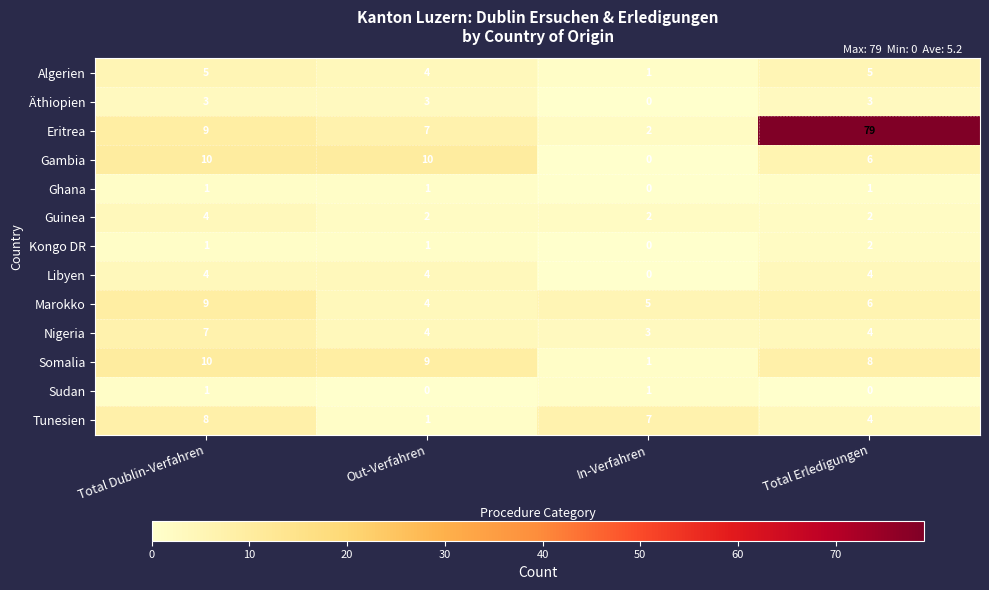

The Gambia series shows 0 at In-Verfahren. True or false?

True